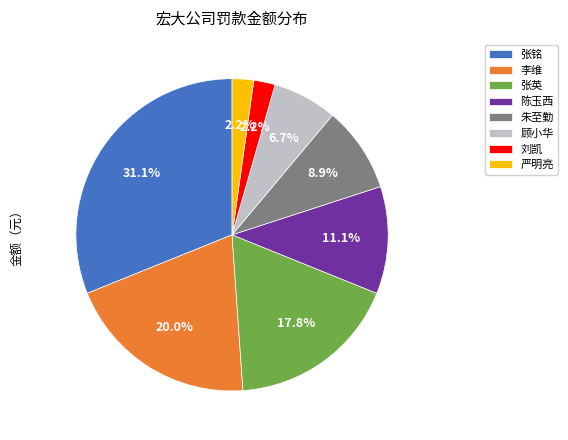

Which slice is the largest?

张铭